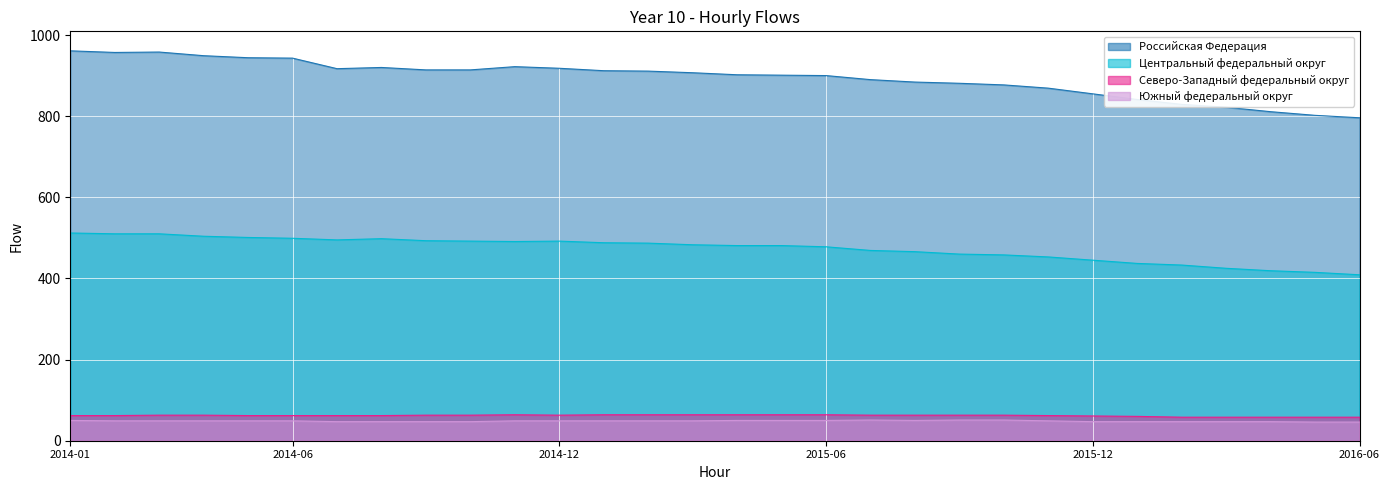

At which category does the chart reach its minimum across all series?

2016-05